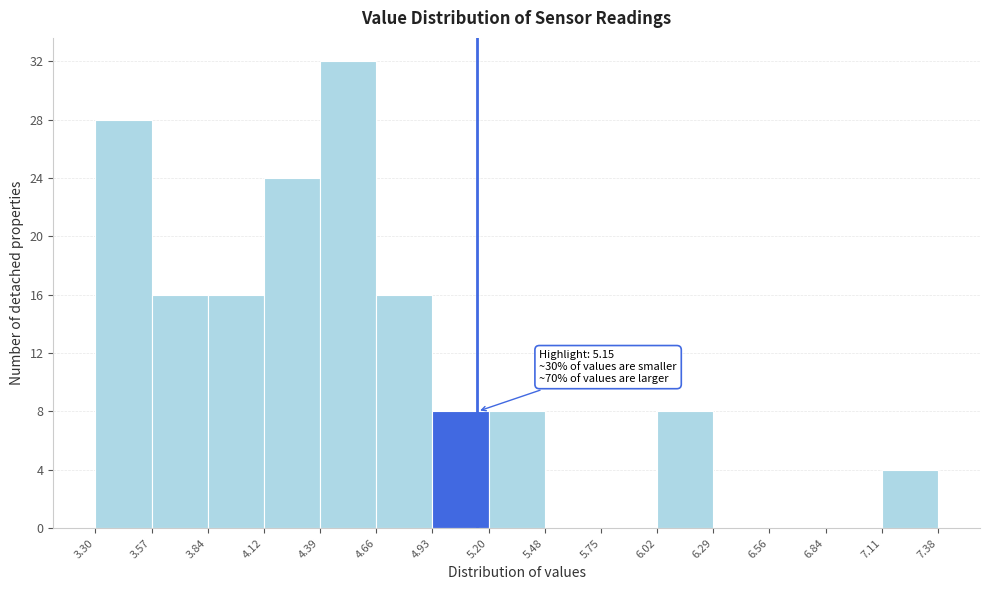

Over which range of the x-axis is the bar tallest?

4.39 to 4.66